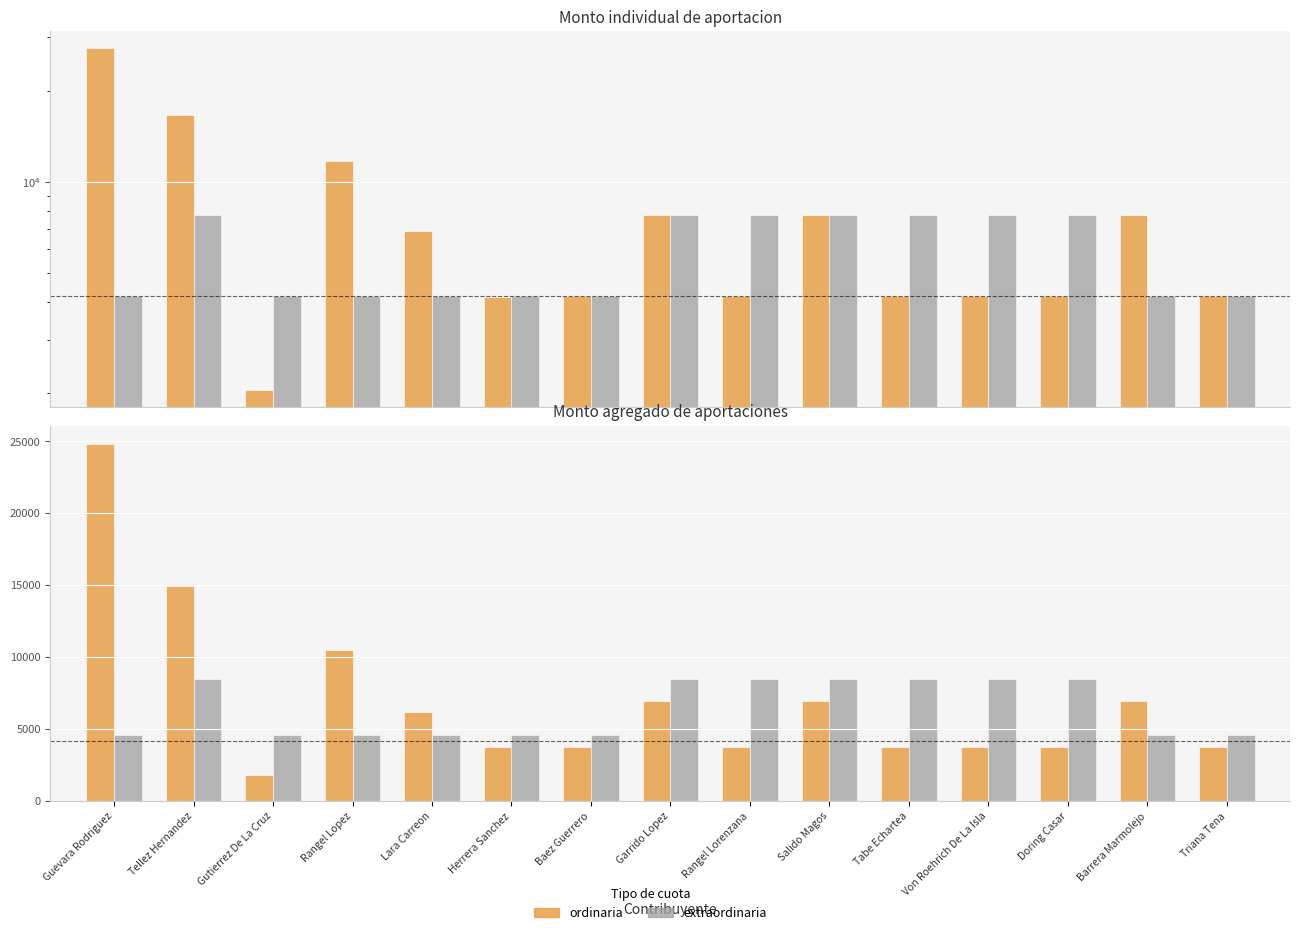

What is the smallest value displayed?

1847.8